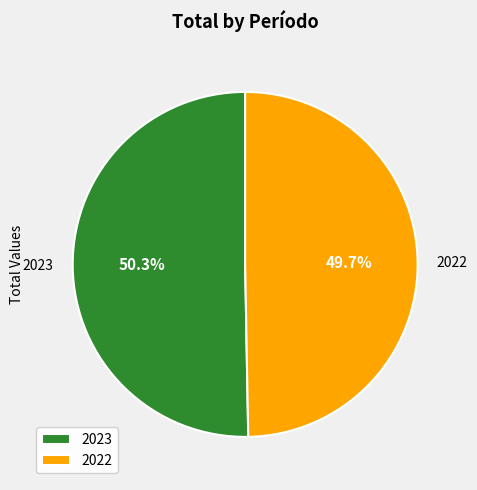

Which category has the biggest portion of the pie?

2023